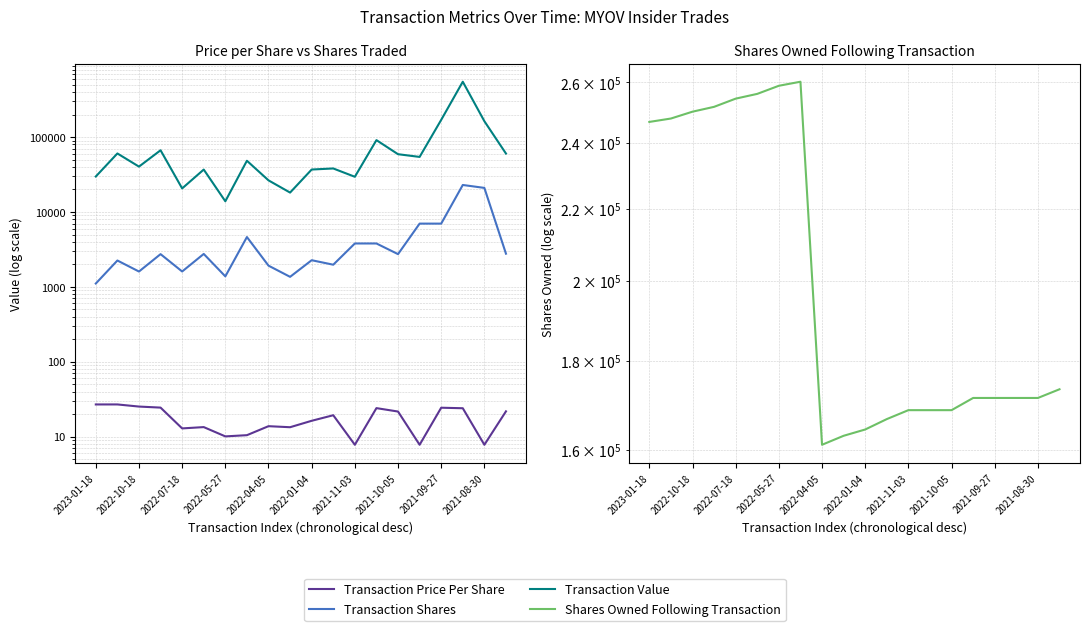

Which series has the widest spread of values?

Transaction Value